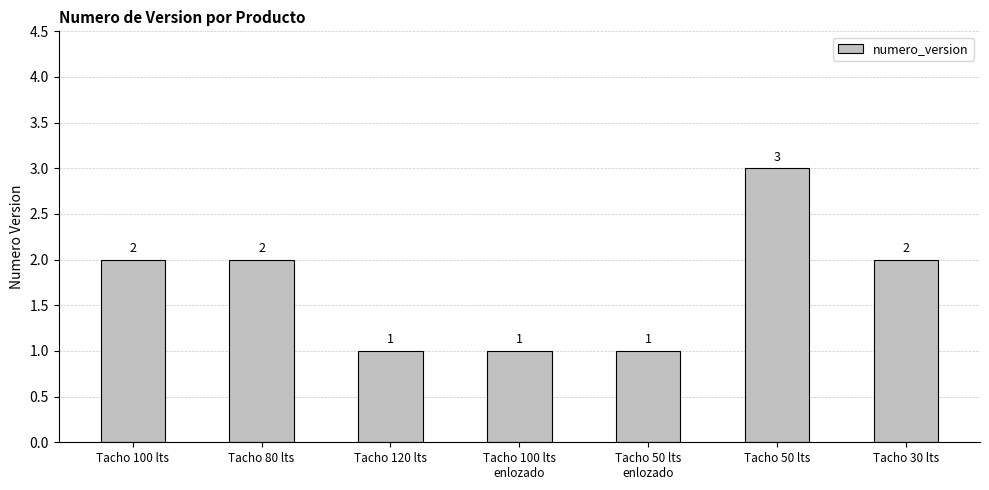

How many values are below 2?

3